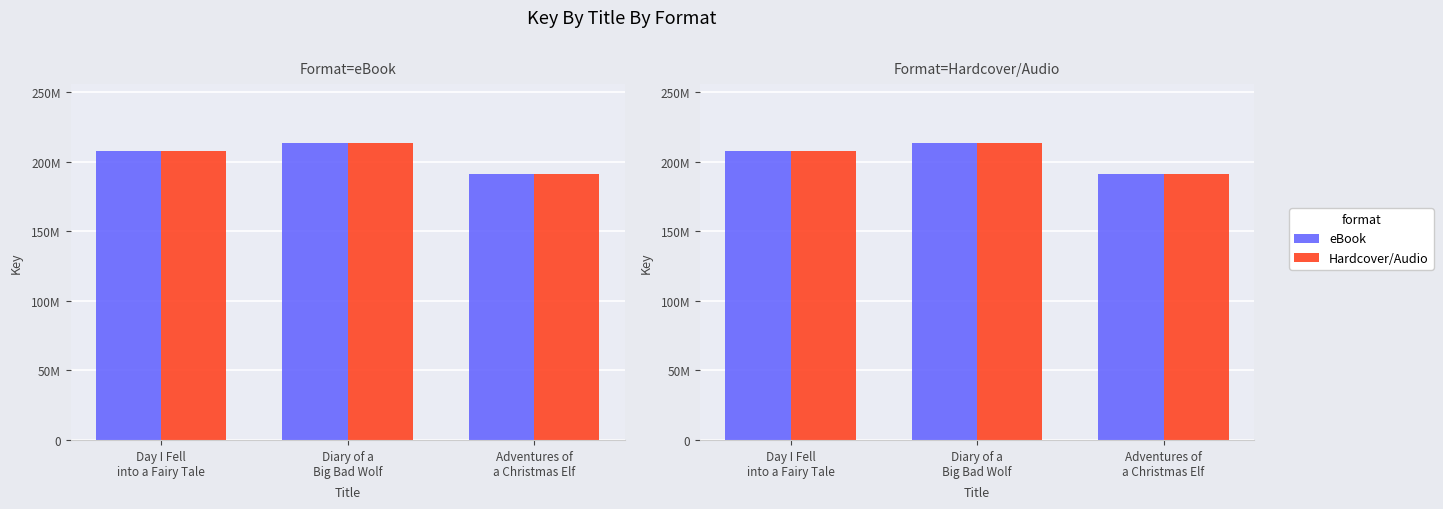

Which series has the widest spread of values?

eBook